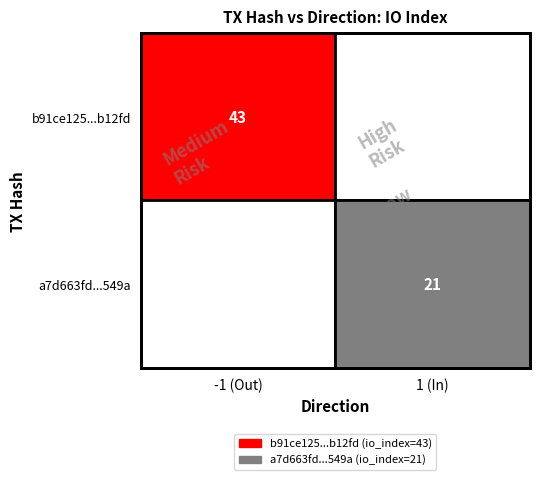

Reading left to right, list all the values displayed in this chart.

b91ce125ba5b0930969ff11039398aa811b12fd: -1	43
a7d663fdebea495a50eafa428602b3b23ad549a: 1	21